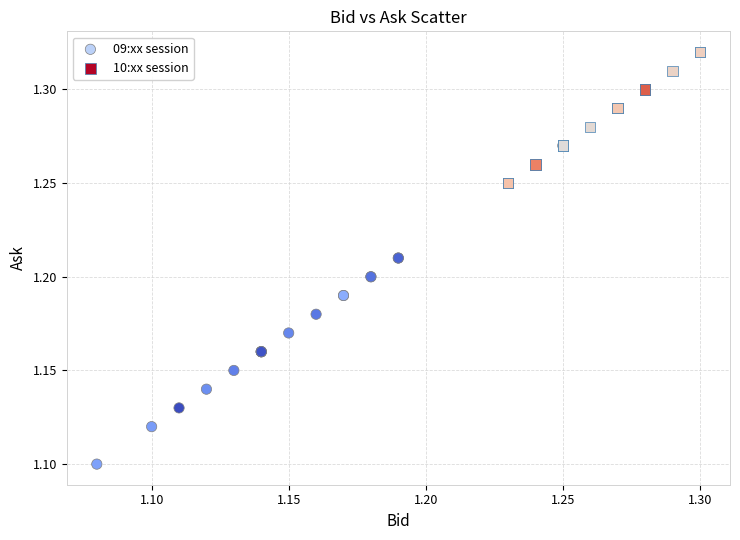

Which series has the largest Y range (max minus min)?

09:xx session